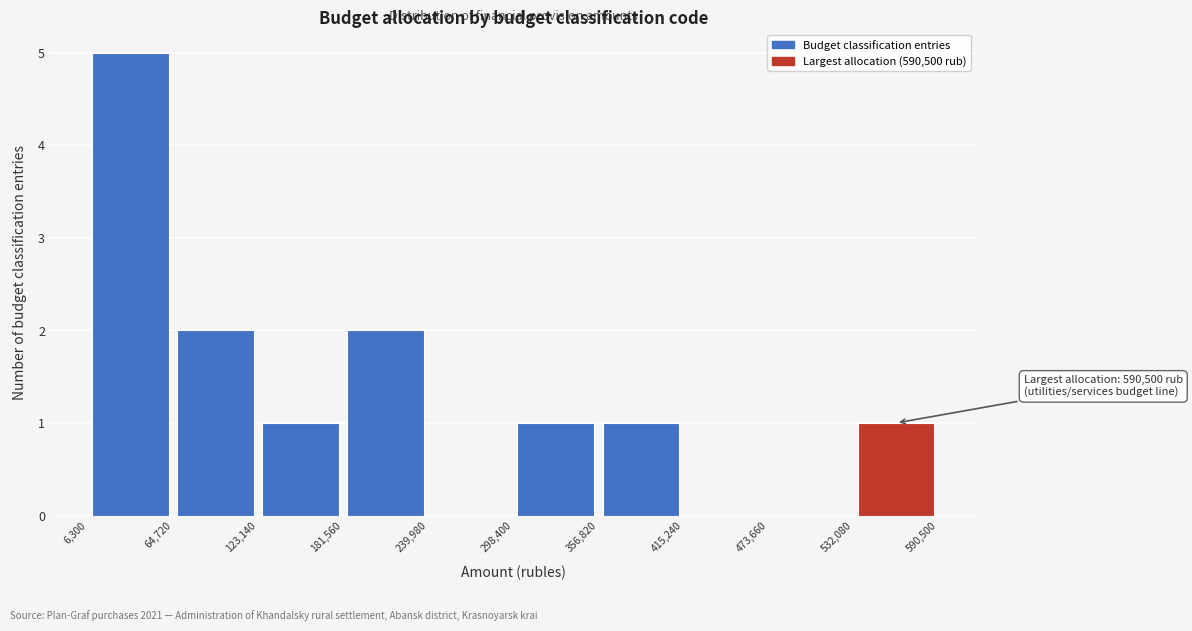

Which range on the x-axis has the tallest bar?

6,300 to 64,720